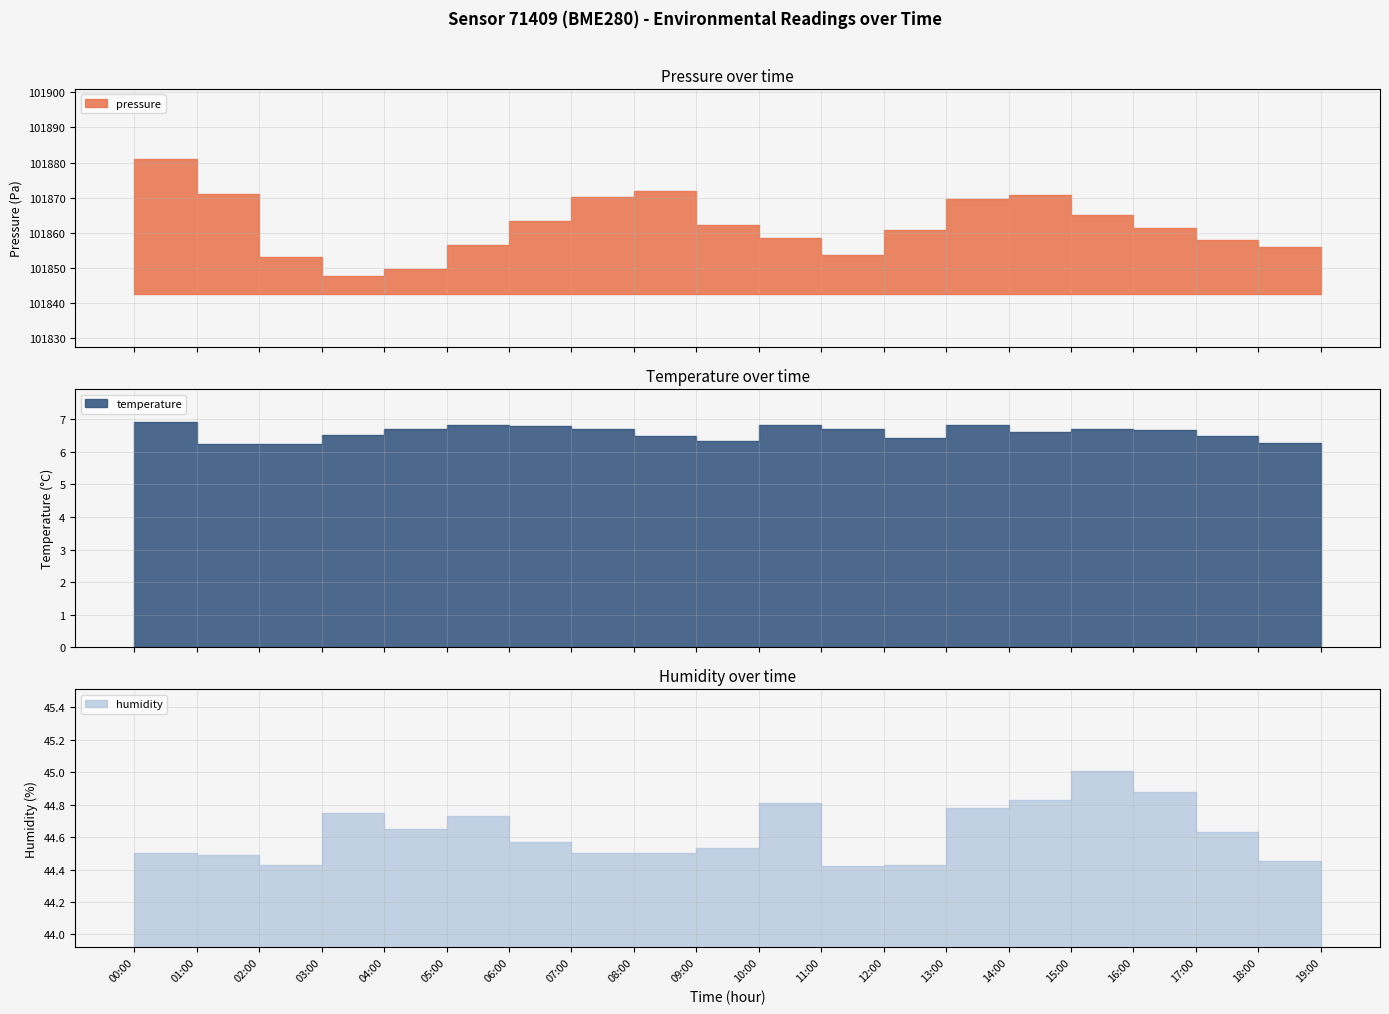

At which category does pressure reach its first local valley?

03:00